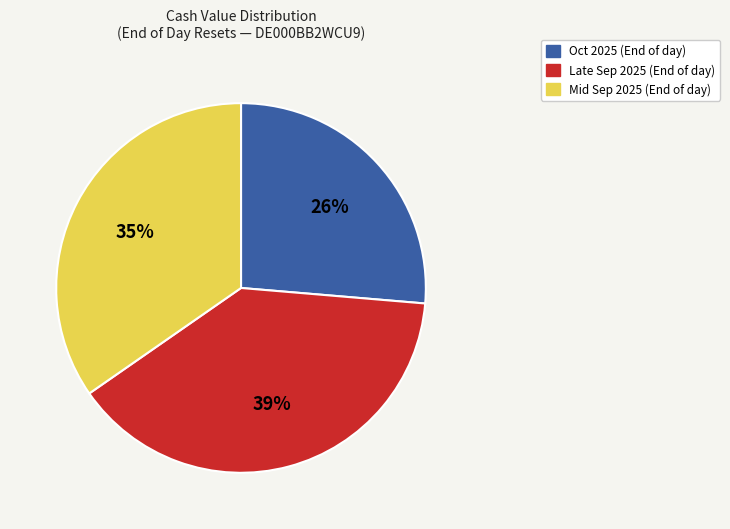

Is there any slice that represents more than half of the pie?

No